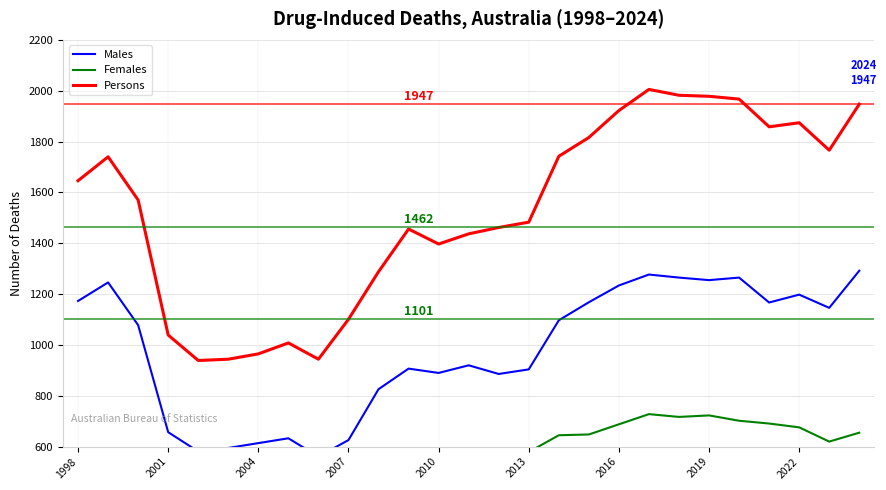

How many values in the Females series are below 549?

13